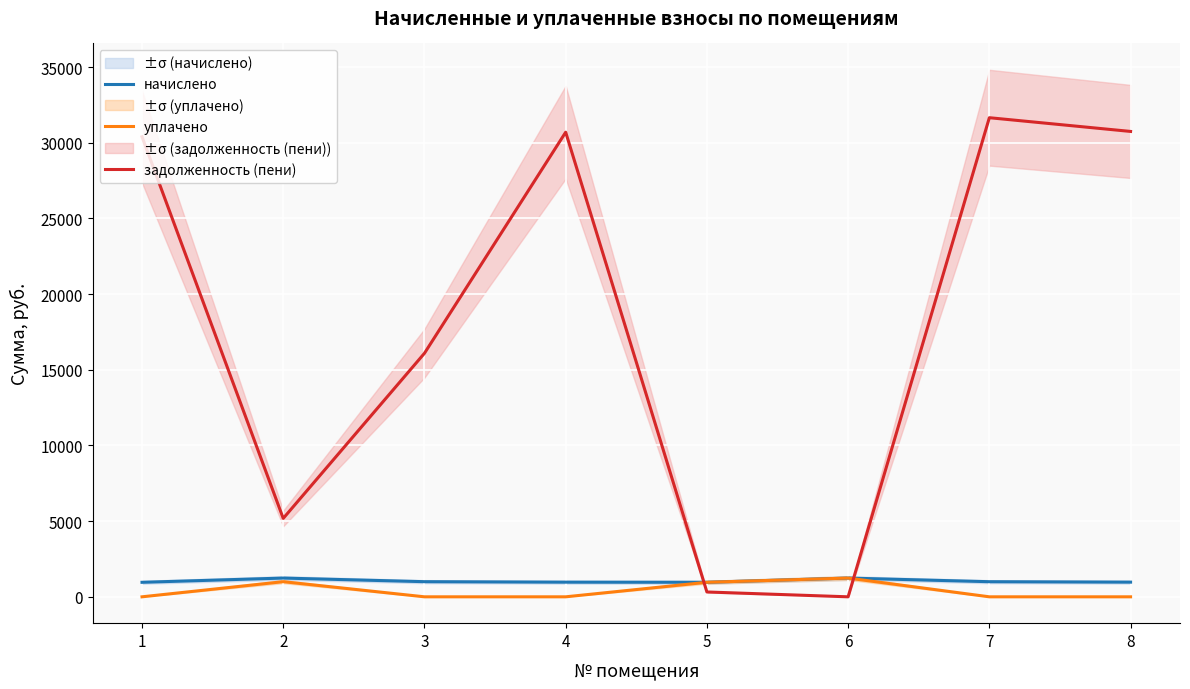

Count the number of categories in the chart.

8